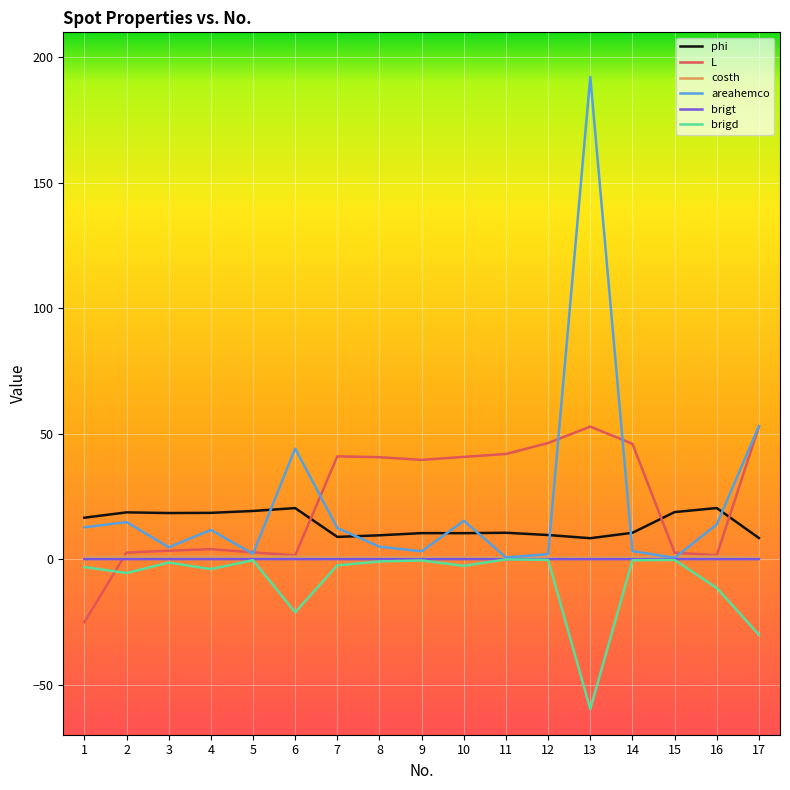

Between 1 and 5, which series saw the biggest shift?

L